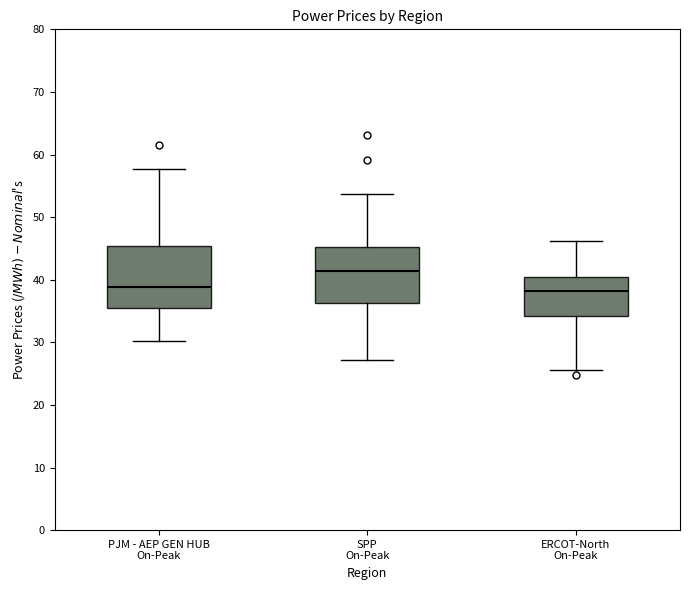

Reading left to right, read every box against the y-axis: the position of its median line, the range the box covers, and the ends of its whiskers. The values are not printed on the chart, so give them approximately, as read against the axis.

PJM - AEP GEN HUB On-Peak: median 39, box 35 to 45, whiskers 30 to 58
SPP On-Peak: median 41, box 36 to 45, whiskers 27 to 54
ERCOT-North On-Peak: median 38, box 34 to 40, whiskers 26 to 46